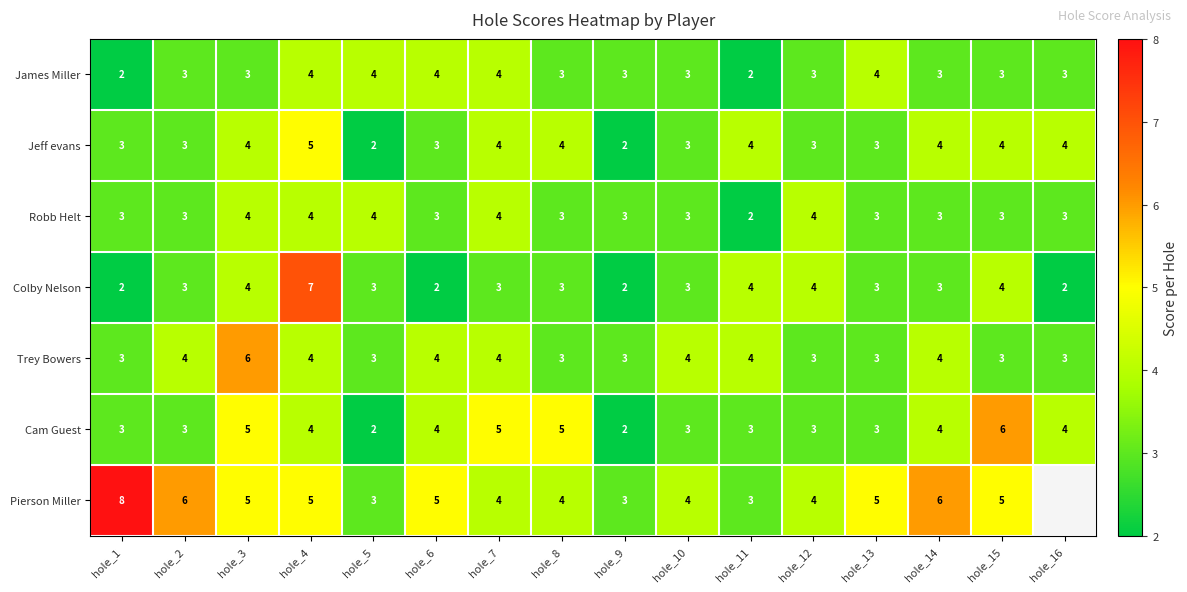

Is the value of James Miller at hole_6 greater than the value of Trey Bowers at hole_9?

Yes